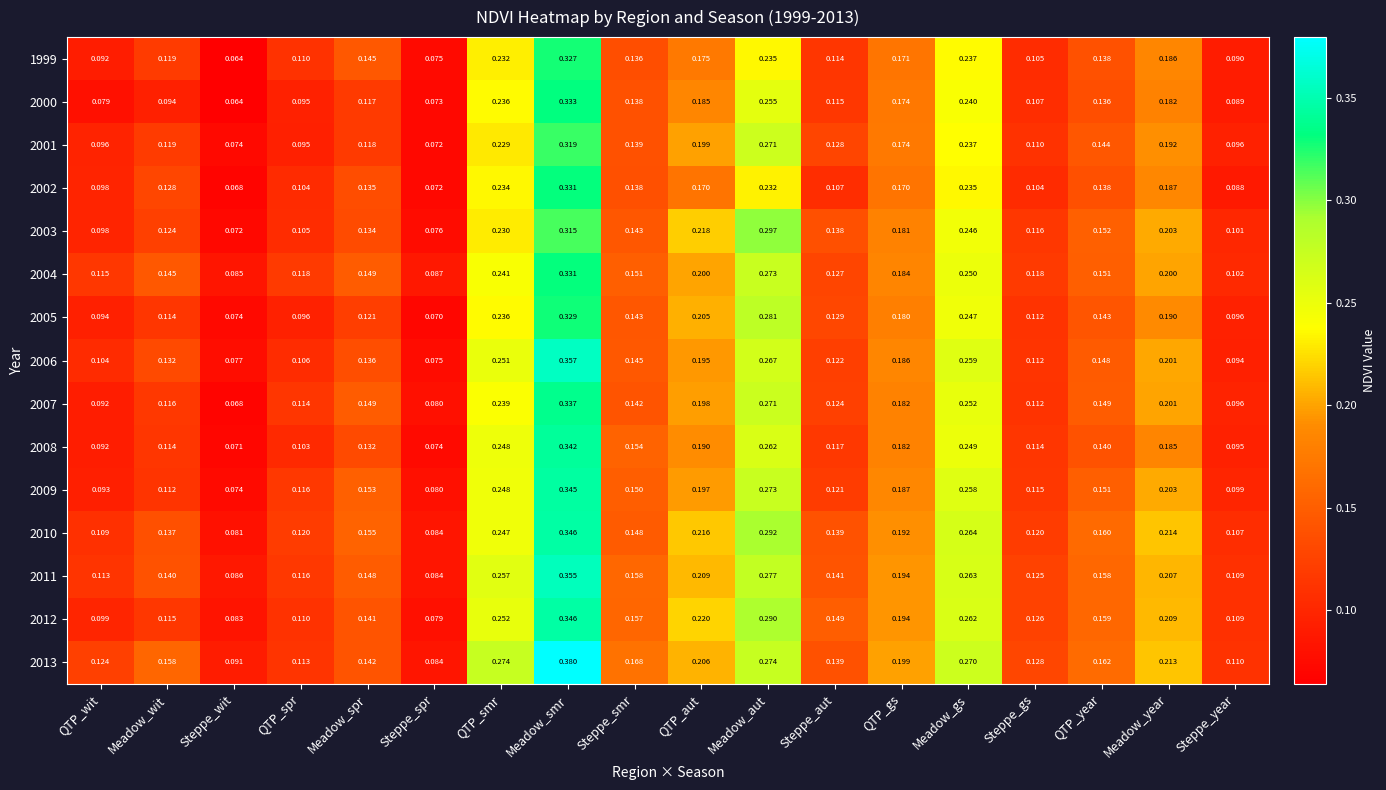

Which category has the highest value in the 2010 series?

Meadow_smr